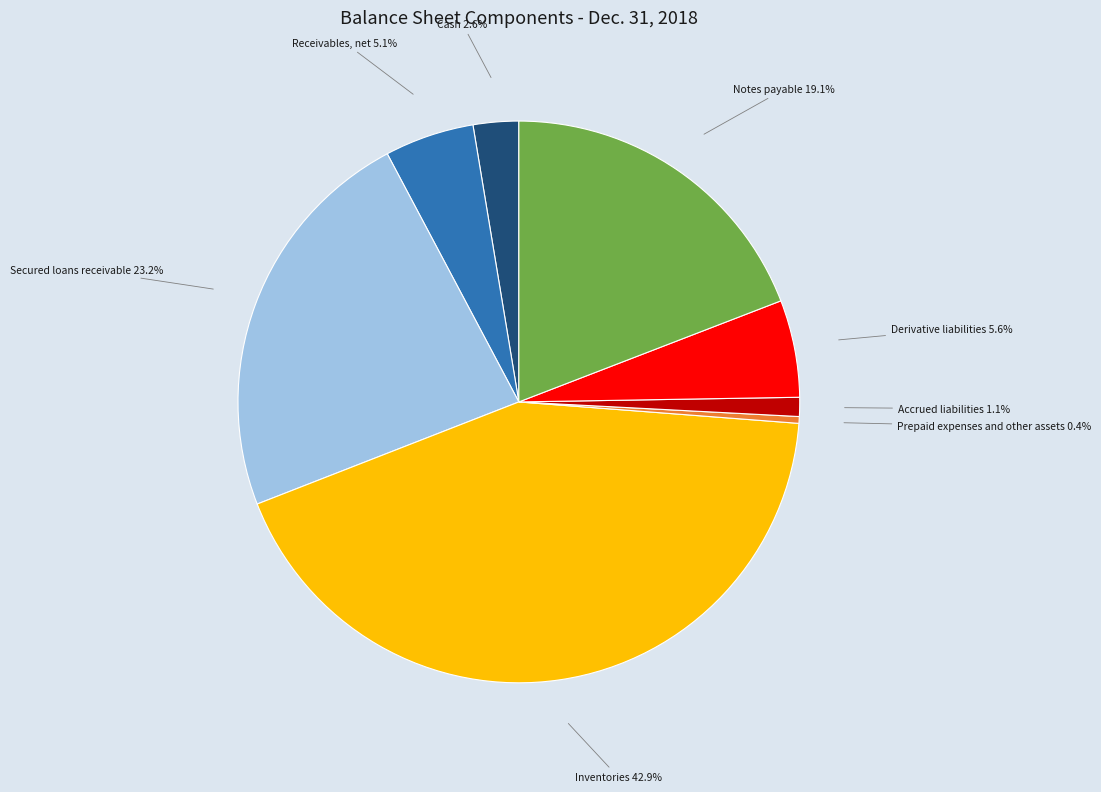

How many slices are in this pie chart?

8